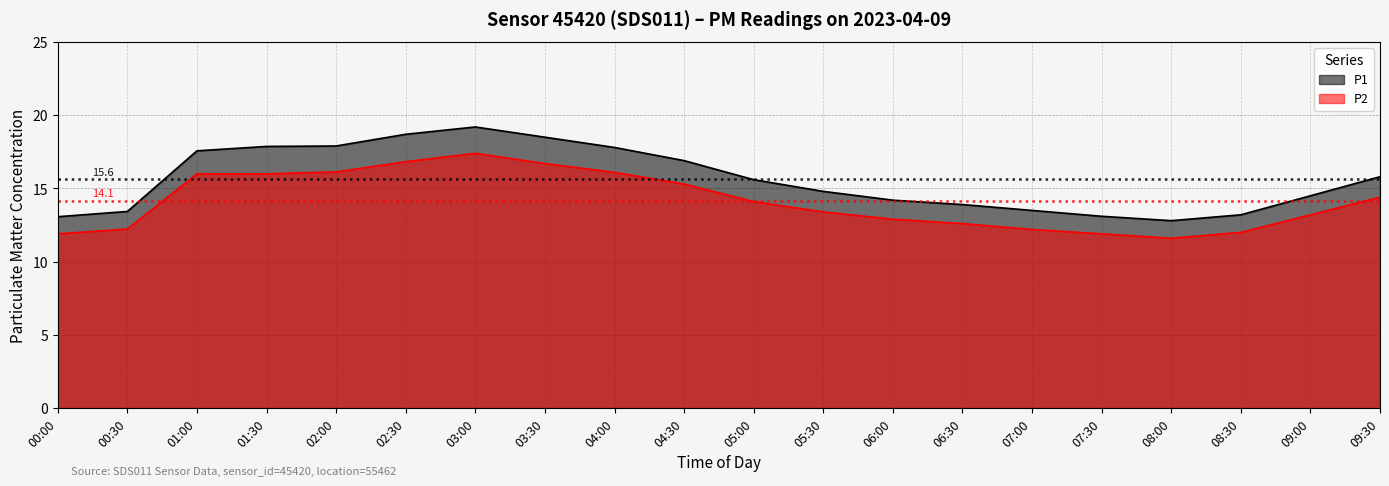

What is the difference between the P2 values at 09:30 and 07:00?

2.2